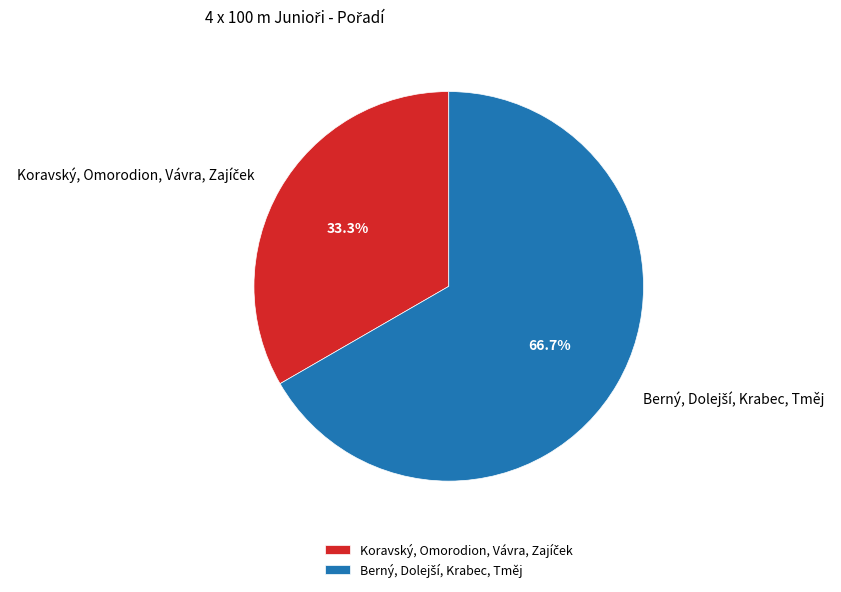

Count the number of slices in the pie.

2